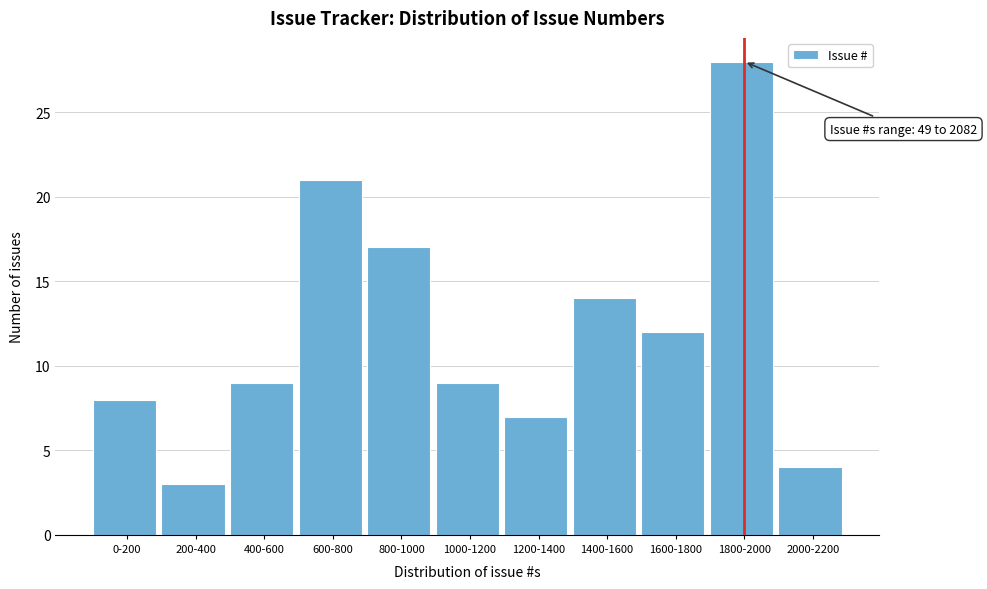

Reading left to right, transcribe all the data shown in this chart.

8	3	9	21	17	9	7	14	12	28	4